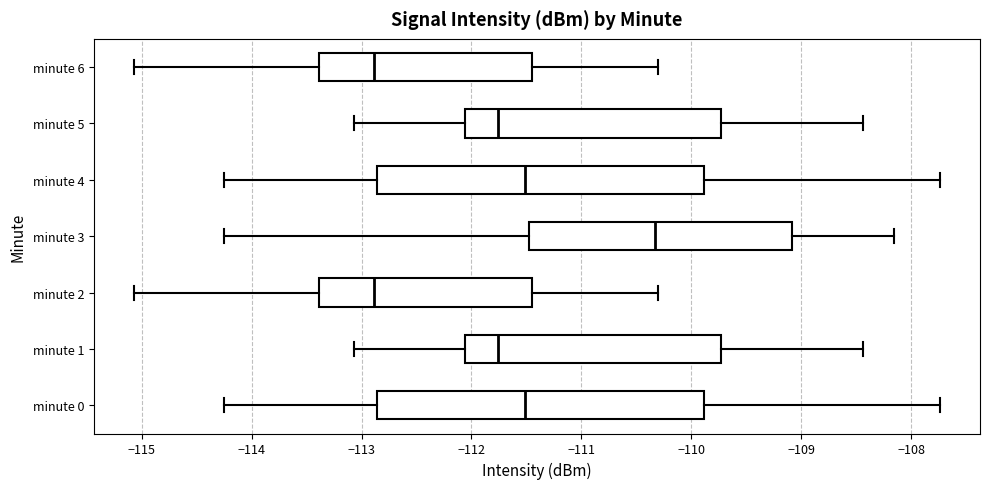

Reading bottom to top, transcribe this box plot: for each box, give where its median line is, the range the box spans, and where its two whiskers end, as read against the x-axis. The values are not printed on the chart, so give them approximately, as read against the axis.

minute 0: median -111.5, box -112.9 to -109.9, whiskers -114.2 to -107.7
minute 1: median -111.8, box -112.1 to -109.7, whiskers -113.1 to -108.4
minute 2: median -112.9, box -113.4 to -111.4, whiskers -115.1 to -110.3
minute 3: median -110.3, box -111.5 to -109.1, whiskers -114.2 to -108.2
minute 4: median -111.5, box -112.9 to -109.9, whiskers -114.2 to -107.7
minute 5: median -111.8, box -112.1 to -109.7, whiskers -113.1 to -108.4
minute 6: median -112.9, box -113.4 to -111.4, whiskers -115.1 to -110.3